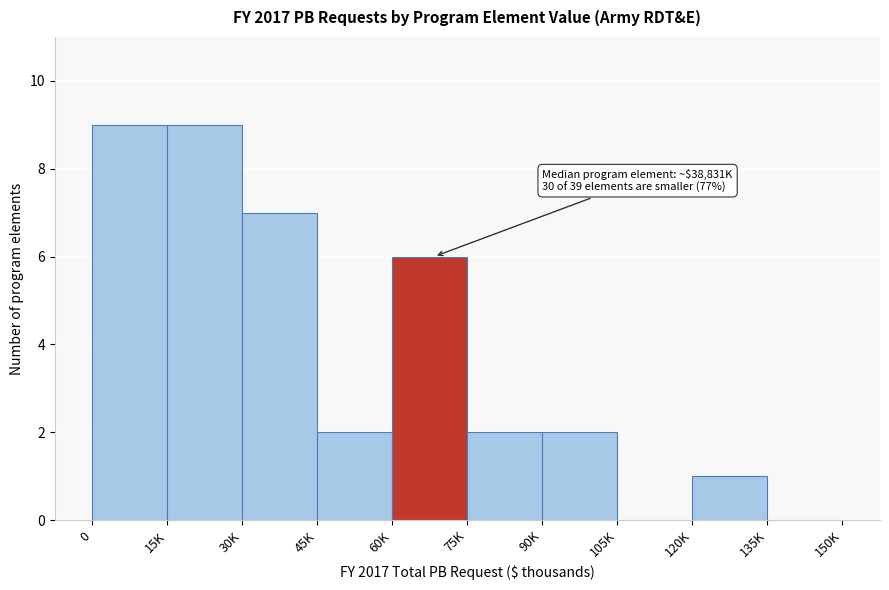

Reading left to right, what are all the values shown in this chart?

0=9	15K=9	30K=7	45K=2	60K=6	75K=2	90K=2	105K=0	120K=1	135K=0